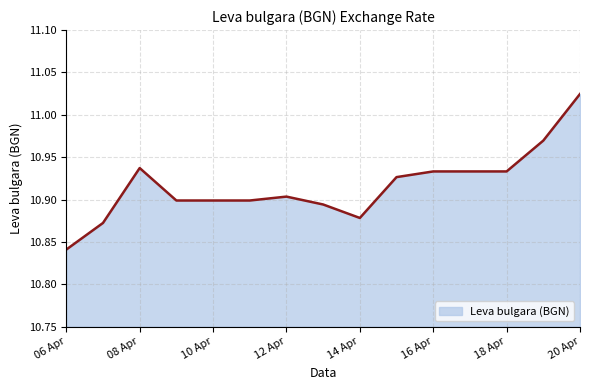

Does the chart display data point markers on the line(s)?

No